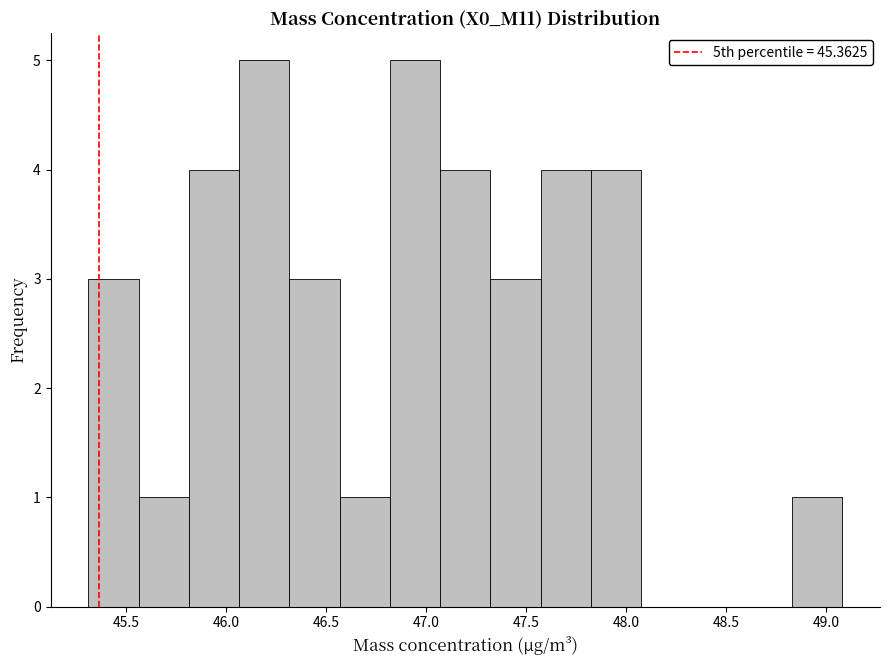

How tall is the bar that spans 46.05 to 46.30 on the x-axis? Neither the bar edges nor the heights are printed on the chart, so give them approximately, as read against the axes.

5